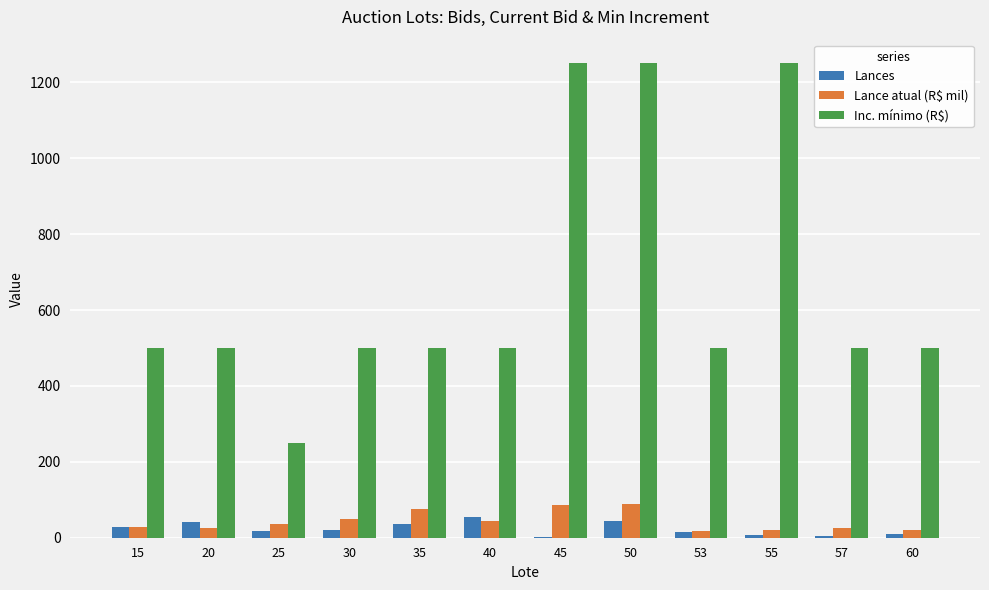

What is the sum of all Lance atual (R$ mil) values?

517.8